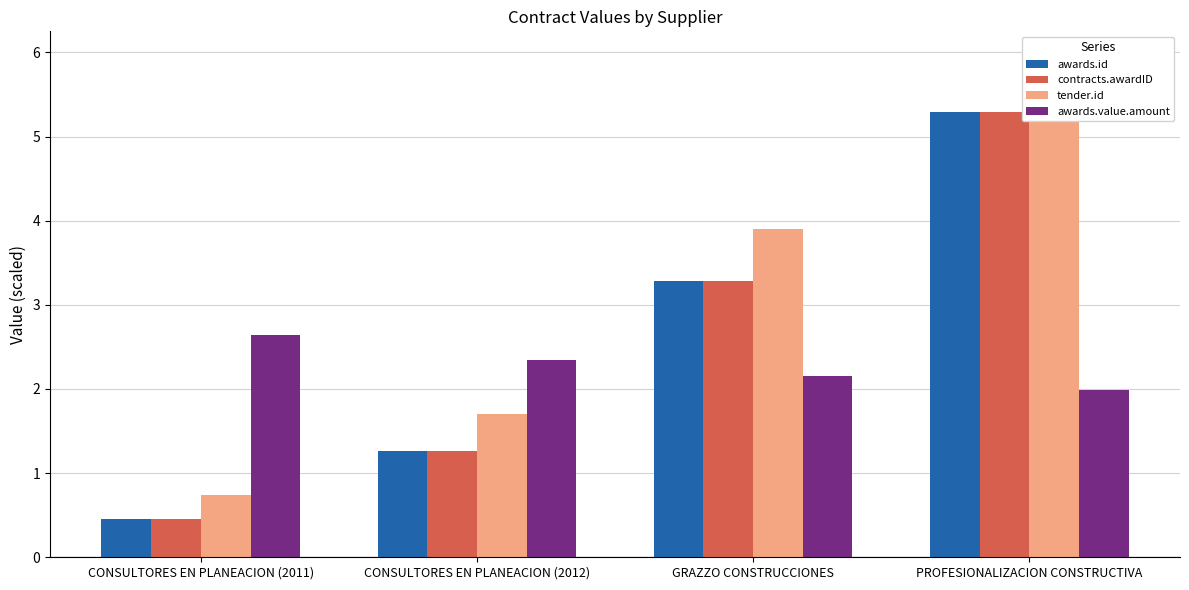

What is the difference between the maximum and minimum values in the contracts.awardID series?

4.8